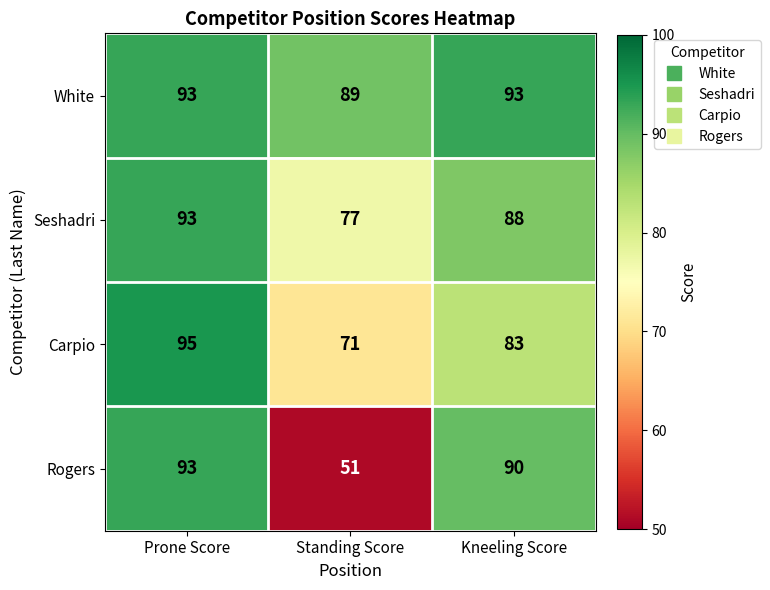

Which series has the largest total across all categories?

White